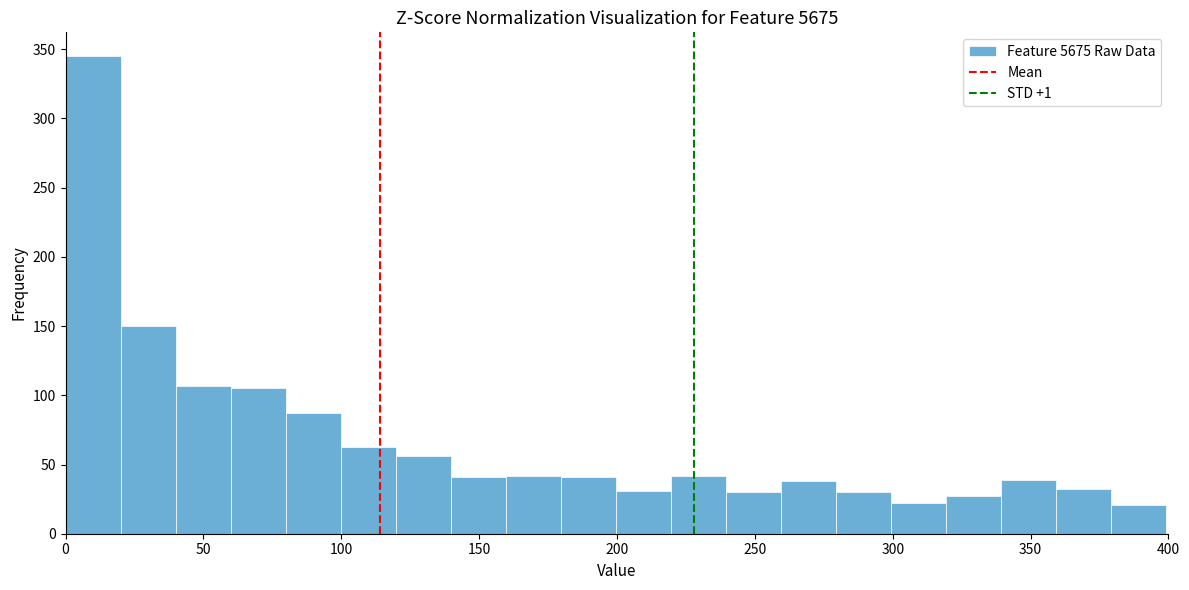

Around what value on the x-axis is the tallest bar? Give the approximate position of its centre, as read against the axis.

10